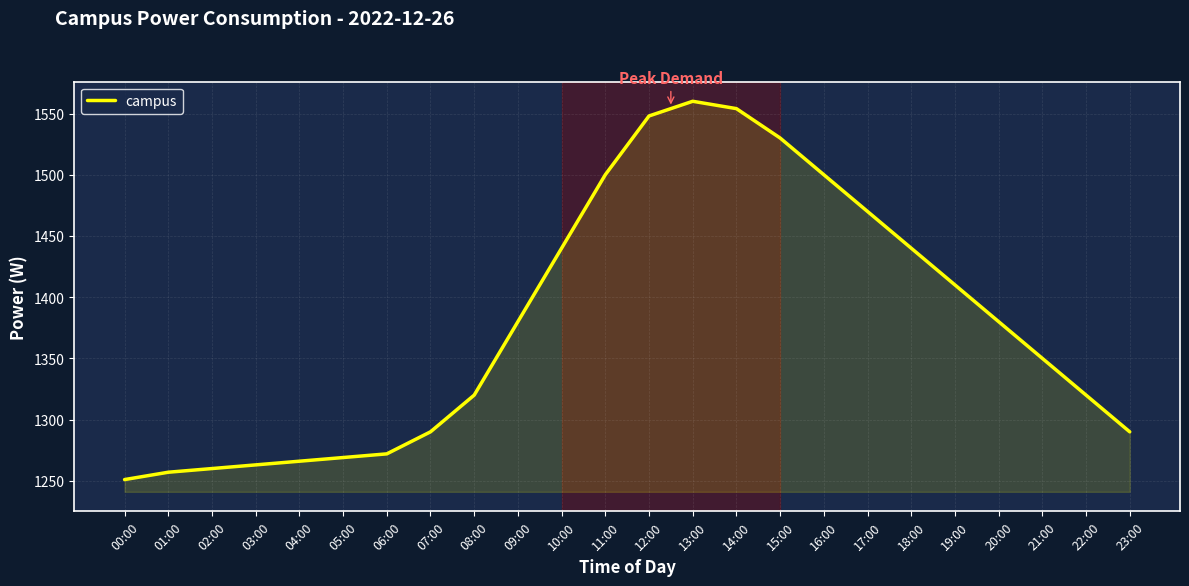

How many values are below 1380?

12